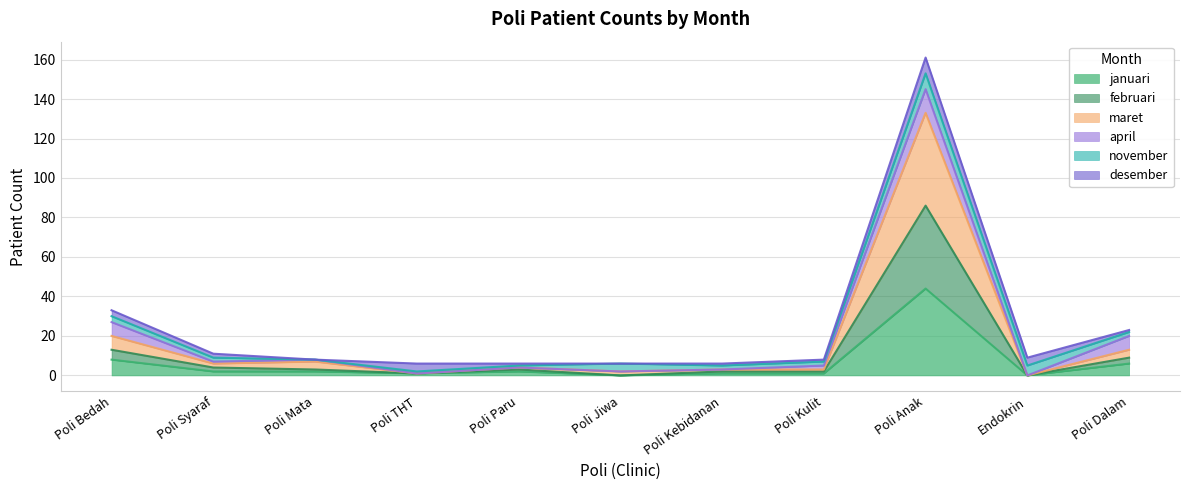

What position from the left is Poli Mata?

3